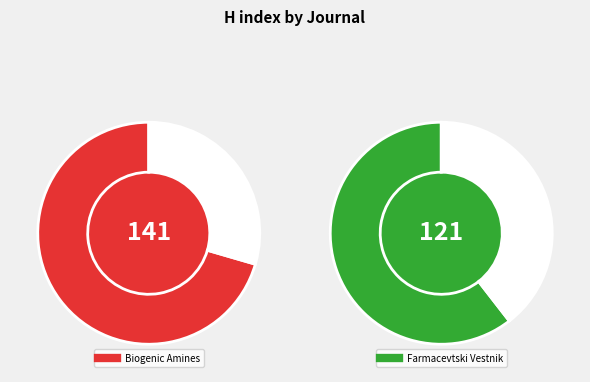

How many slices are in this pie chart?

2